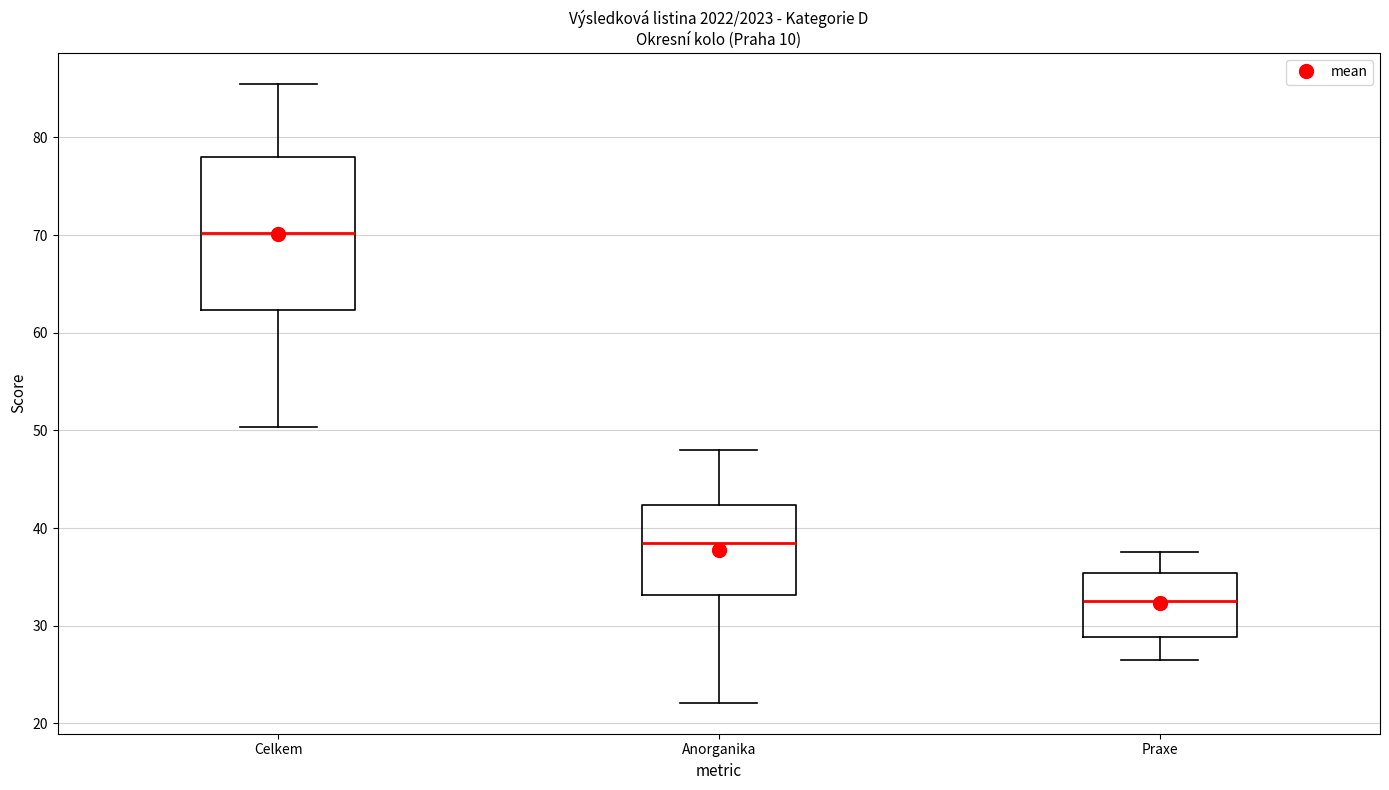

Reading left to right, read every box against the y-axis: the position of its median line, the range the box covers, and the ends of its whiskers. The values are not printed on the chart, so give them approximately, as read against the axis.

Celkem: median 70, box 62 to 78, whiskers 50 to 86
Anorganika: median 39, box 33 to 42, whiskers 22 to 48
Praxe: median 33, box 29 to 35, whiskers 27 to 38